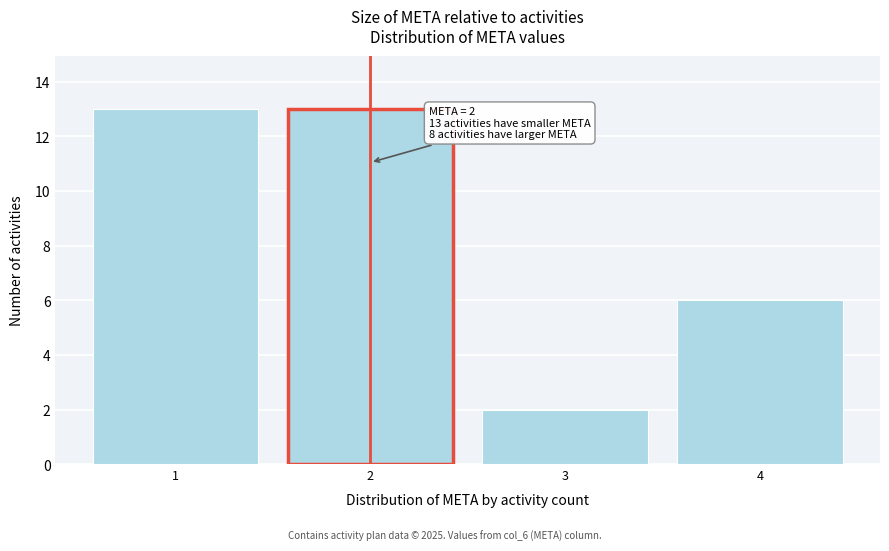

Reading left to right, what are all the values shown in this chart?

13	13	2	6